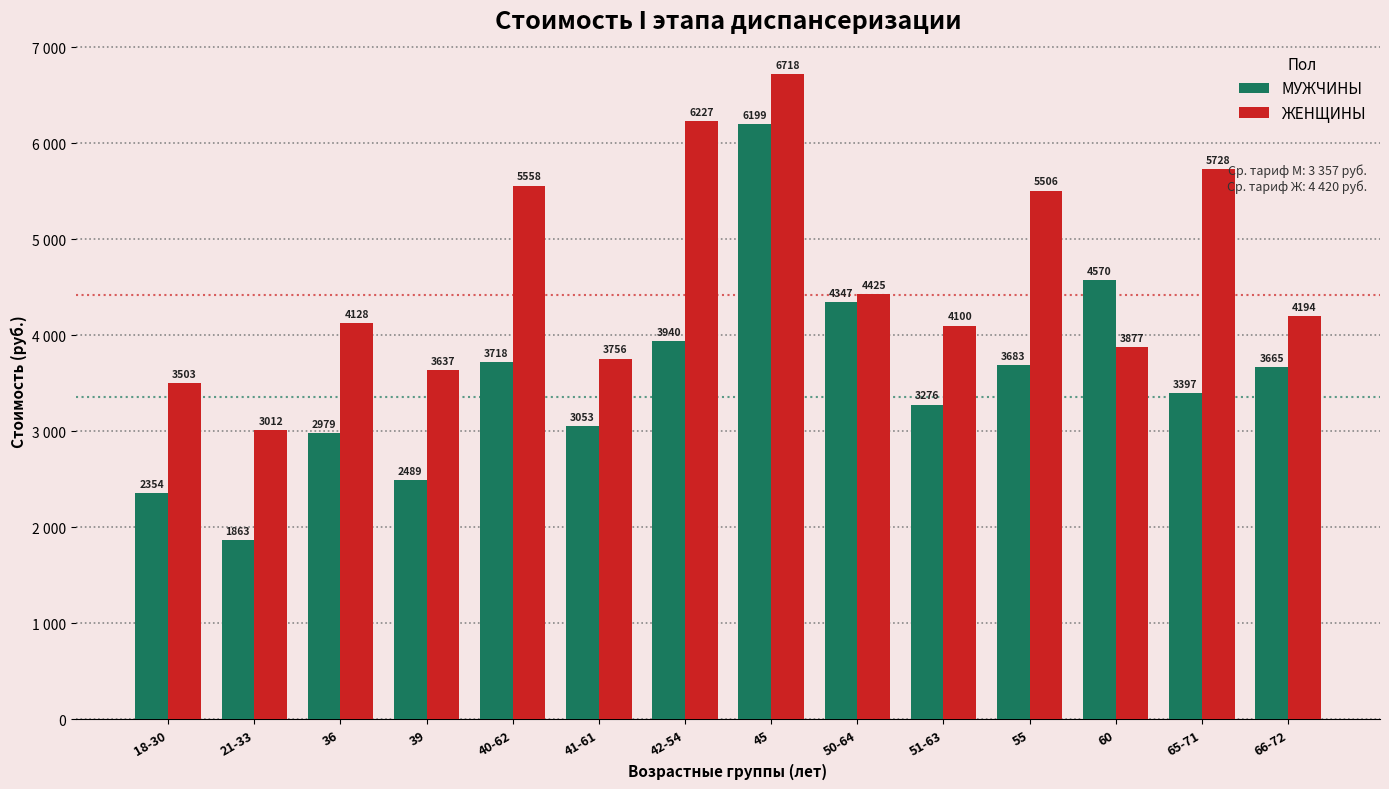

Are the bars grouped side by side (vs. stacked)?

Yes